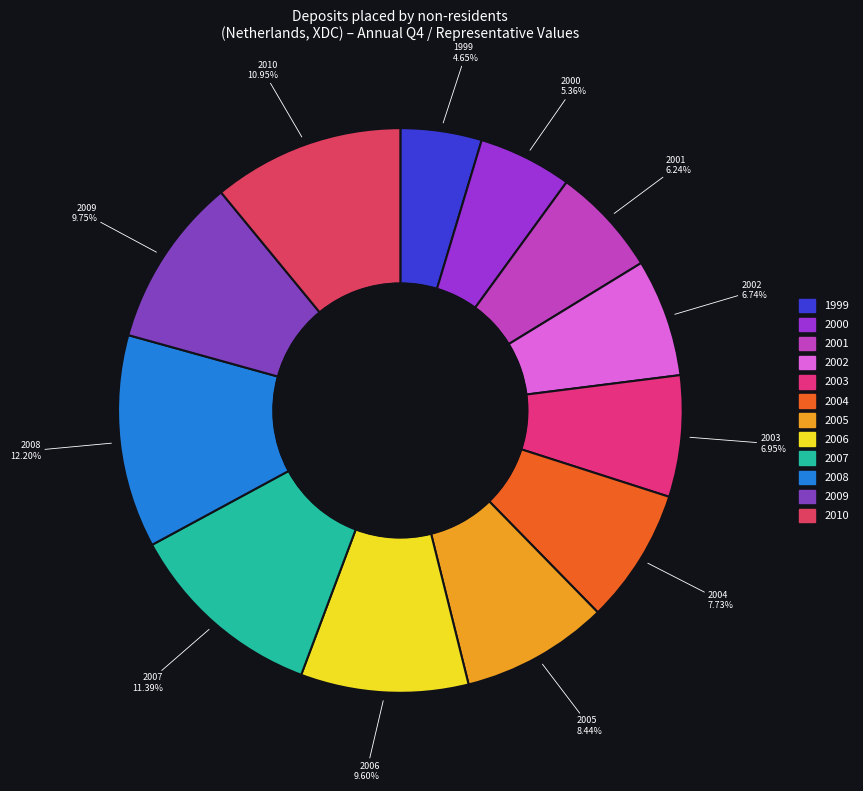

To the nearest percent, what percentage of the pie is 2002?

7%